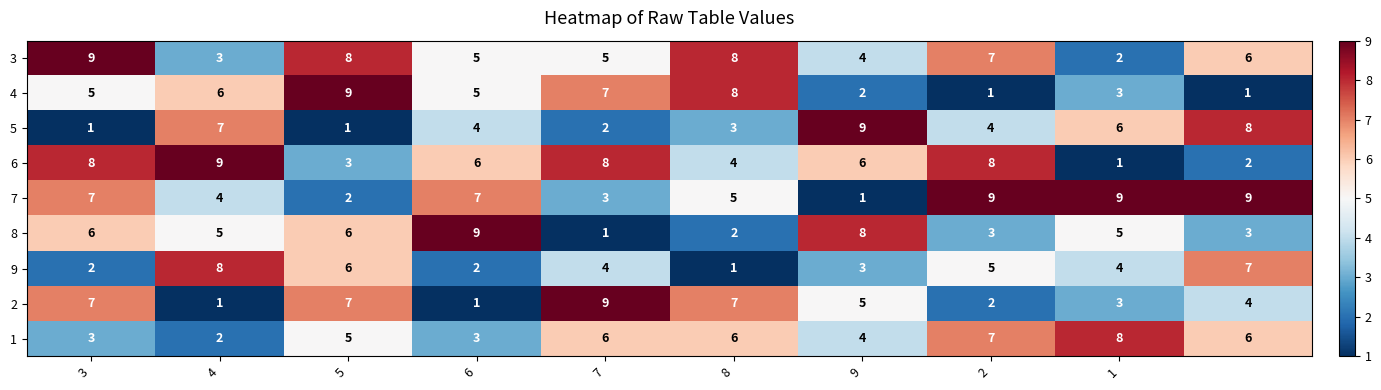

How many 1 values are between 3 and 6?

7